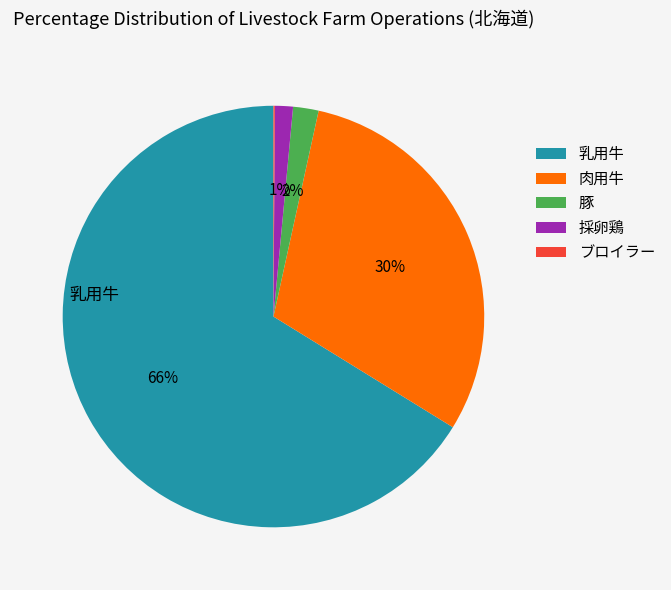

To the nearest percent, what is the difference between the 豚 and 肉用牛 slice percentages?

28%